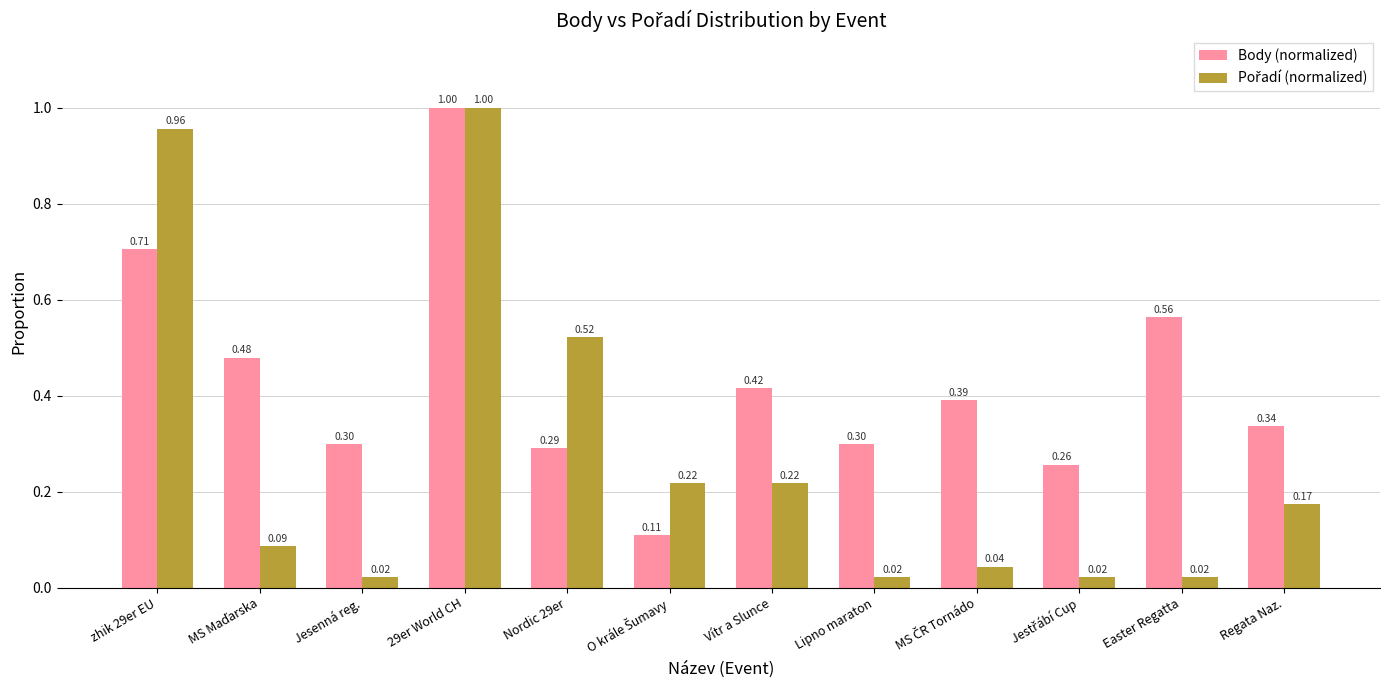

At how many categories does at least one series exceed 0?

12